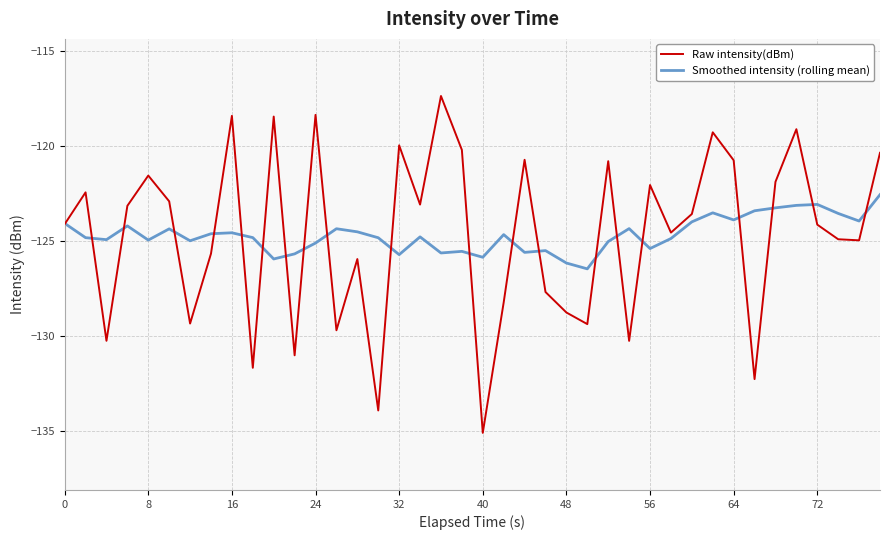

Which series has the widest spread of values?

Raw intensity(dBm)